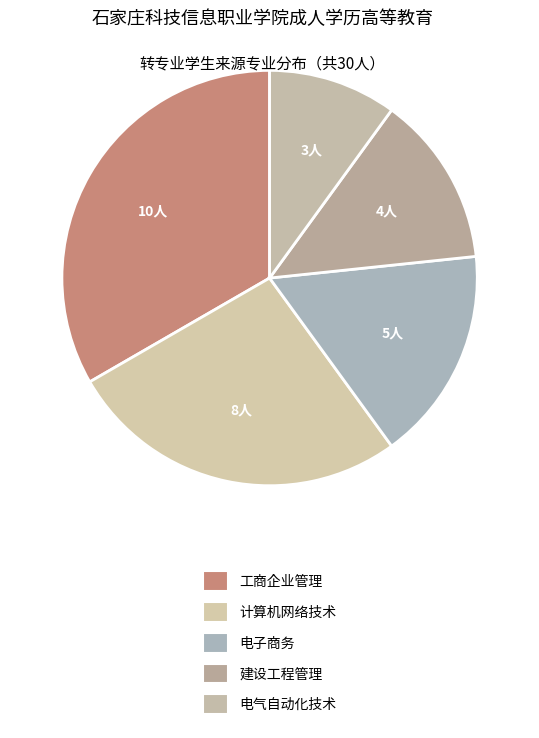

What is the smallest slice in the pie chart?

电气自动化技术